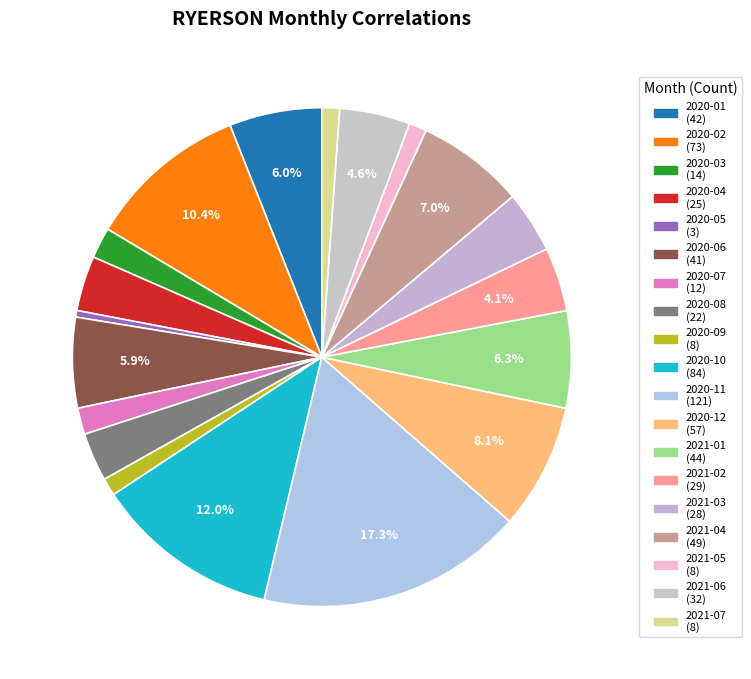

Between 2020-11 and 2020-06, which is larger?

2020-11